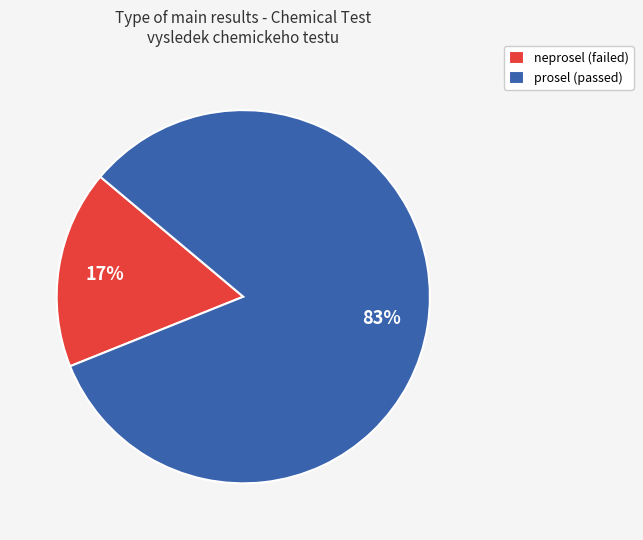

To the nearest percent, what percentage of the pie is neprosel?

17%